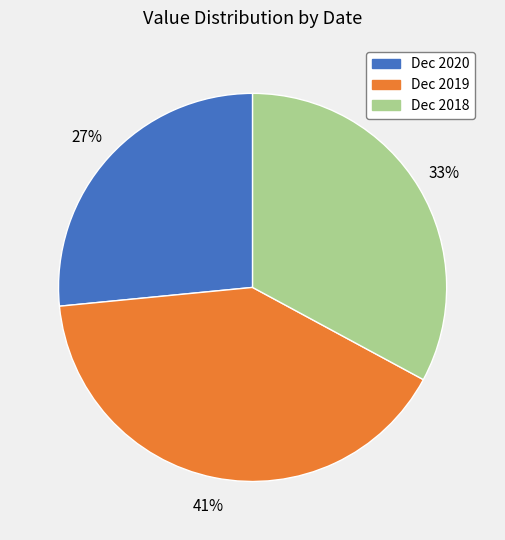

Is it true that Dec 2018 is 33% of the pie?

True